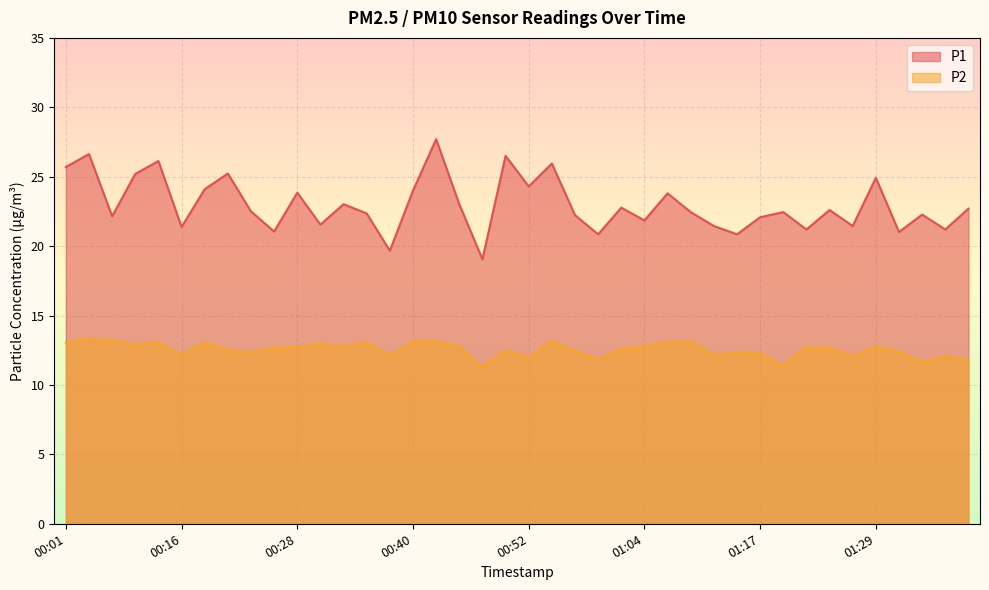

What is the value of the P1 point at the 25th from the left?

22.8